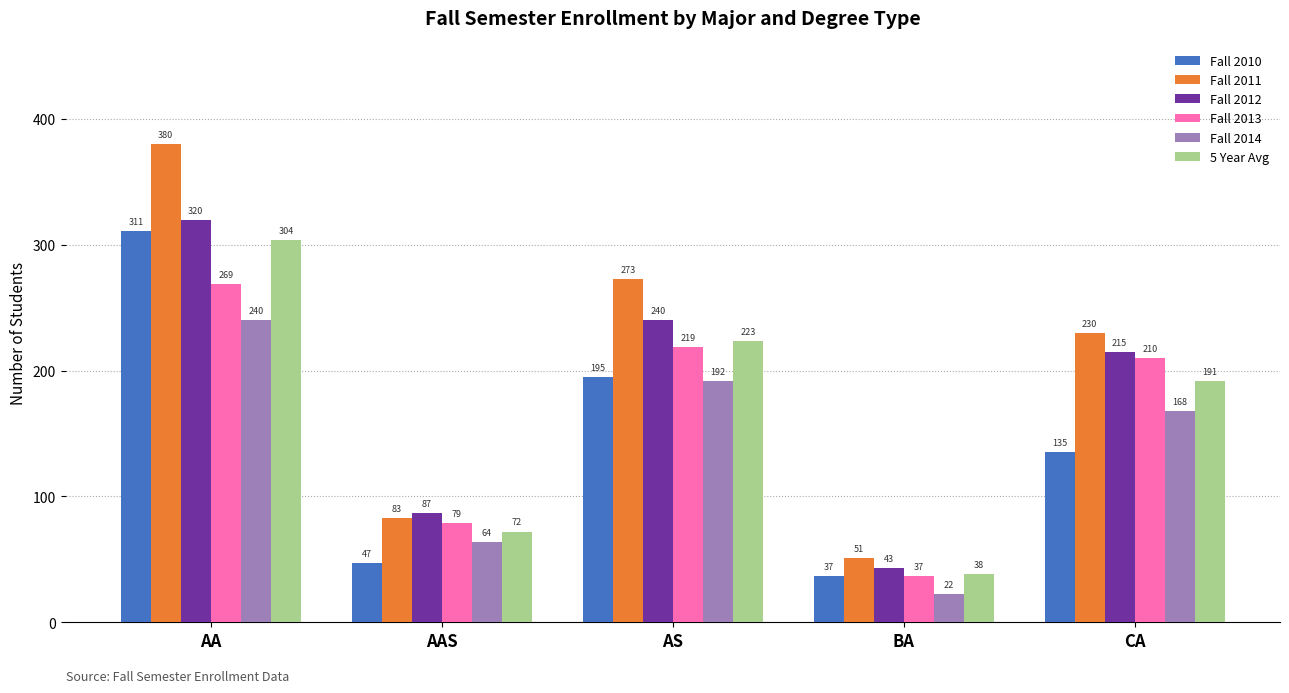

At how many categories does at least one series exceed 246?

2